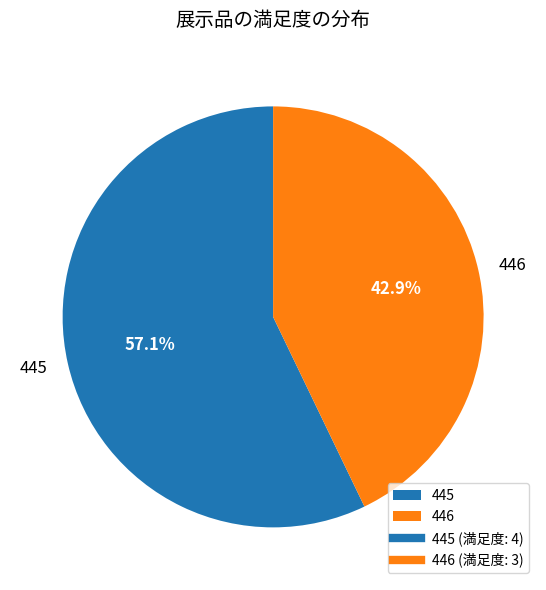

To the nearest percent, what is the difference between the 445 and 446 slice percentages?

14%